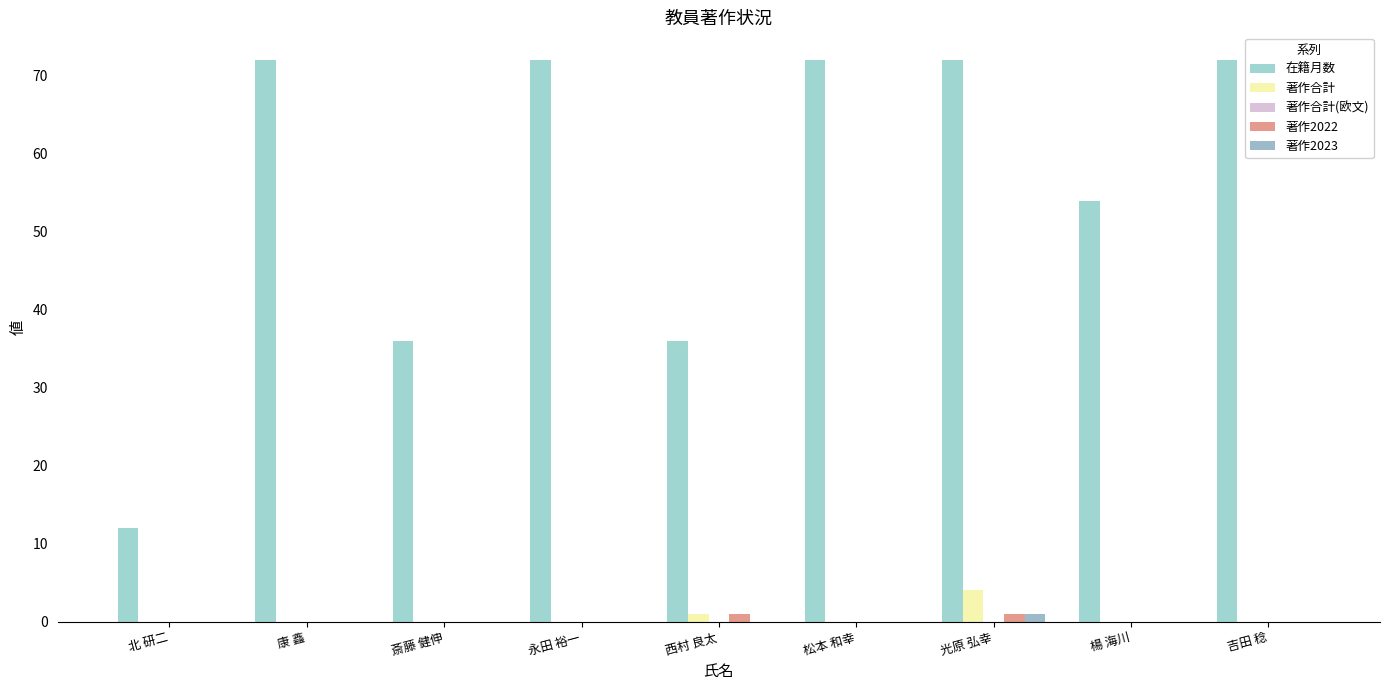

Count the 在籍月数 values in the range 36 to 72.

8